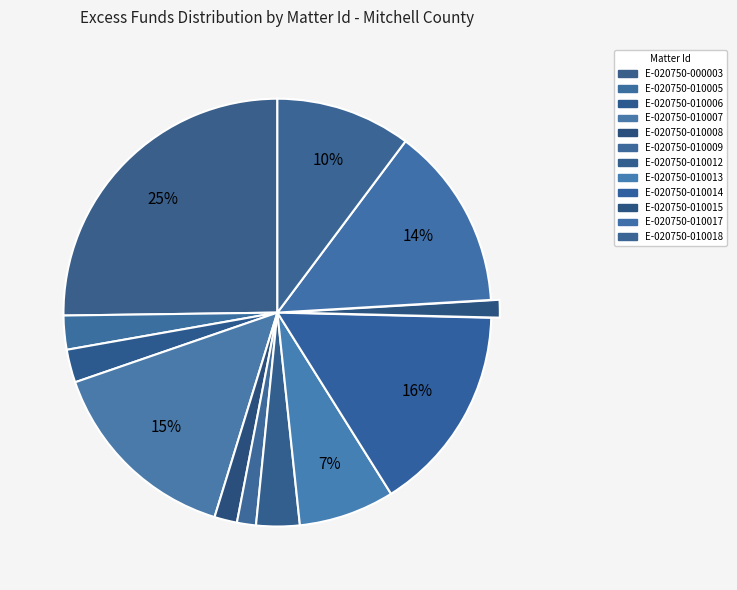

Which slice is the largest?

E-020750-000003